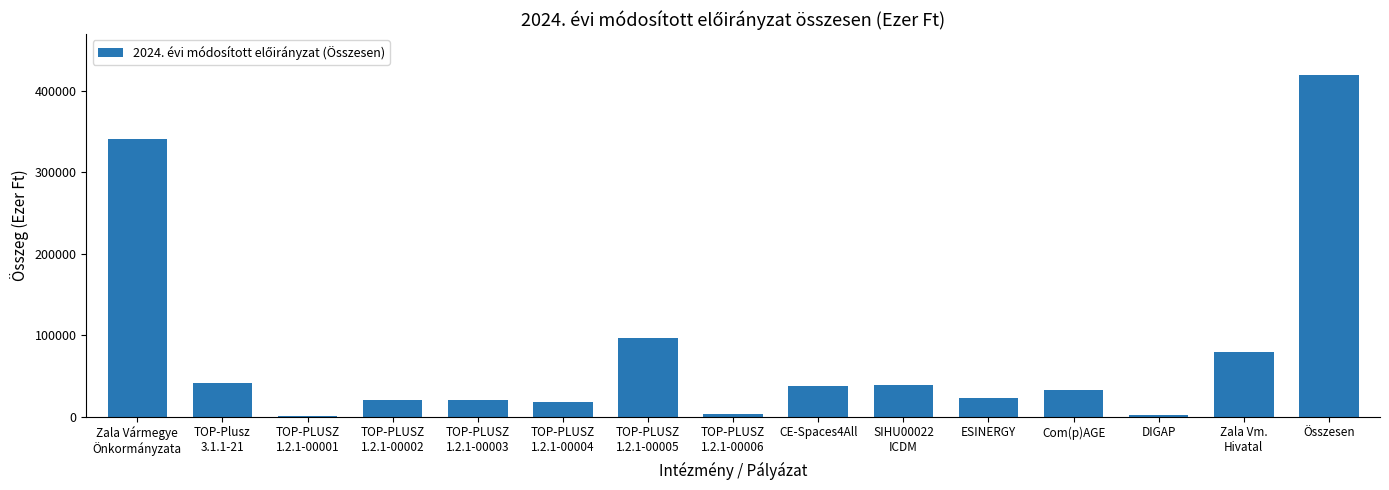

Which has a higher value, Összesen or DIGAP?

Összesen